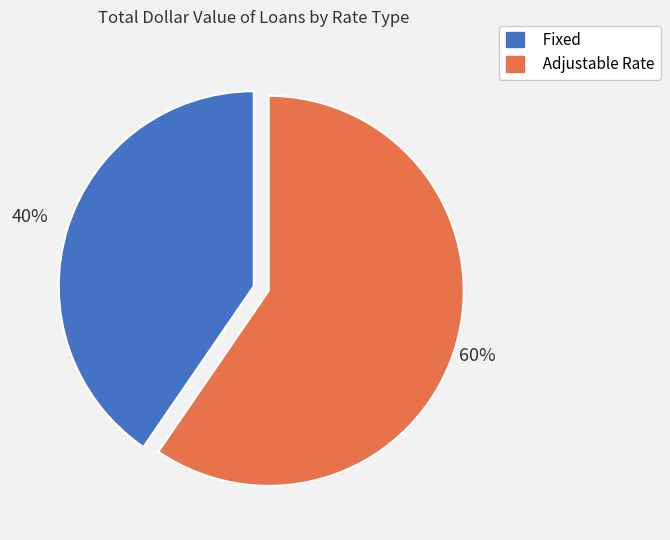

To the nearest percent, what is the average slice percentage?

50%